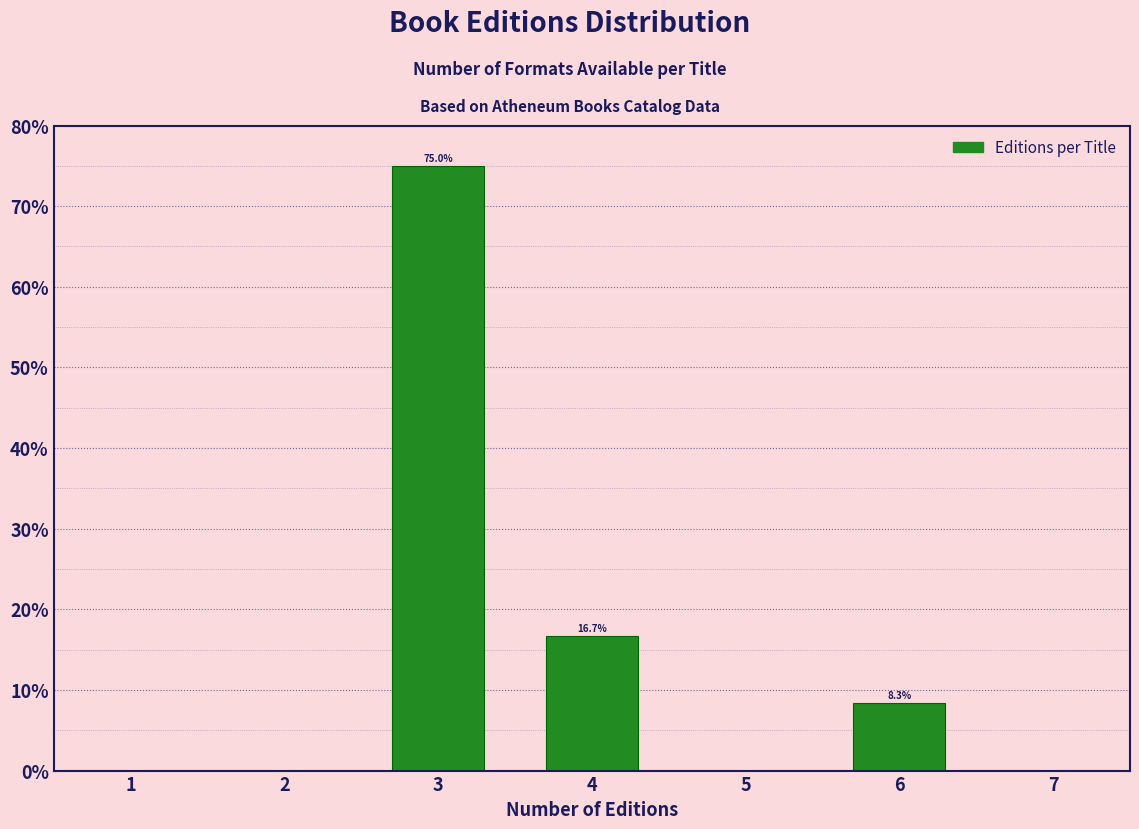

Over which range of the x-axis is the bar tallest?

2.5 to 3.5